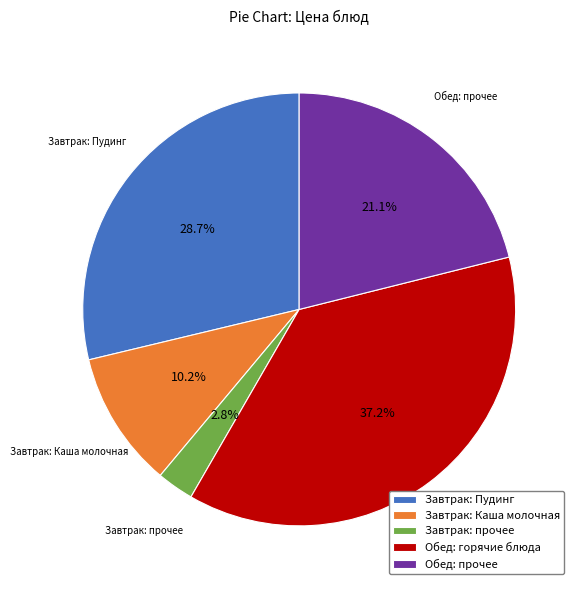

What portion of the pie excludes Обед: горячие блюда?

62.8%